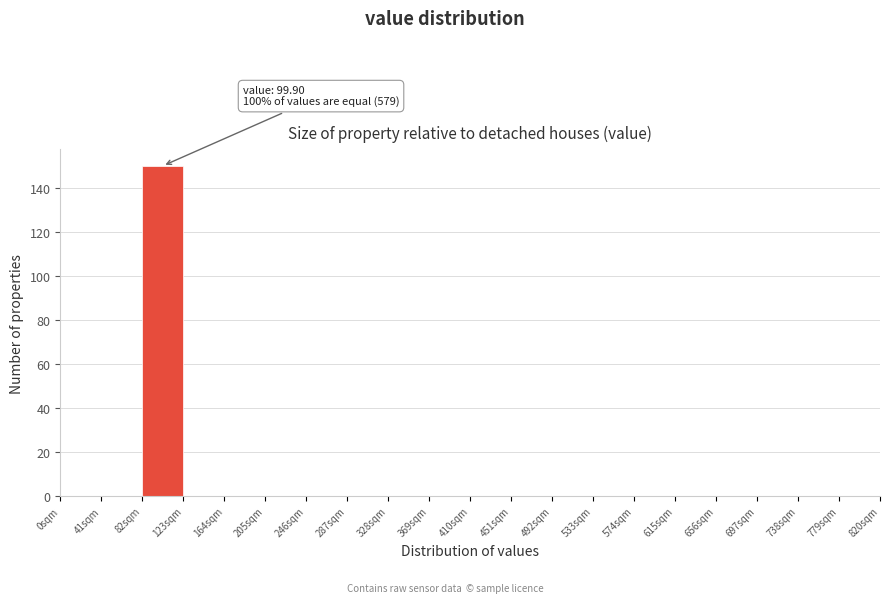

Which range on the x-axis has the tallest bar?

82 to 123